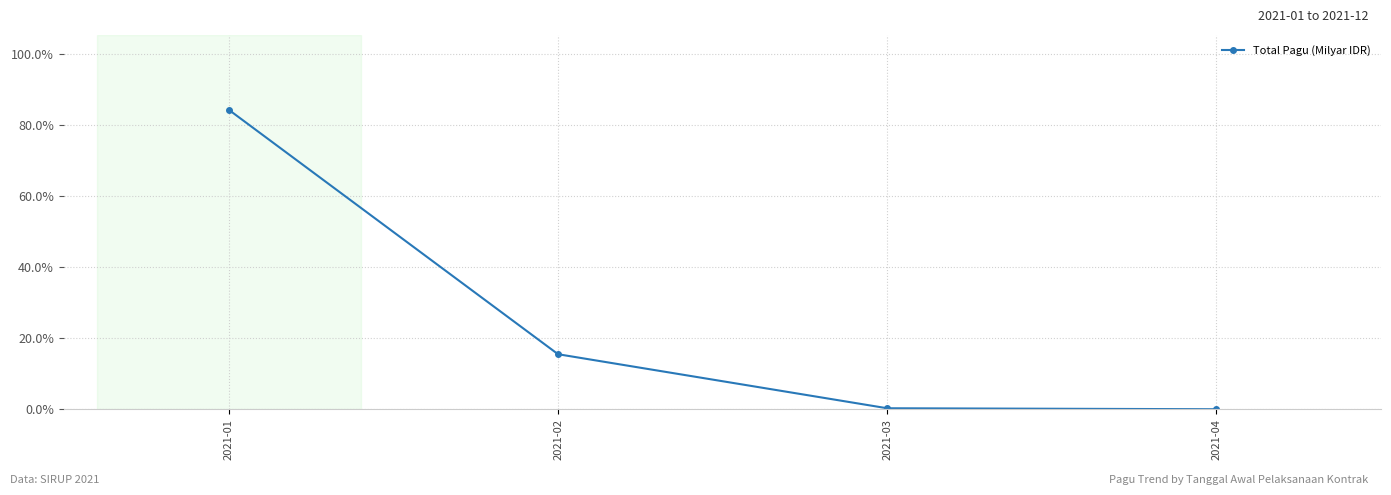

Is this an area chart (filled region under the line)?

No